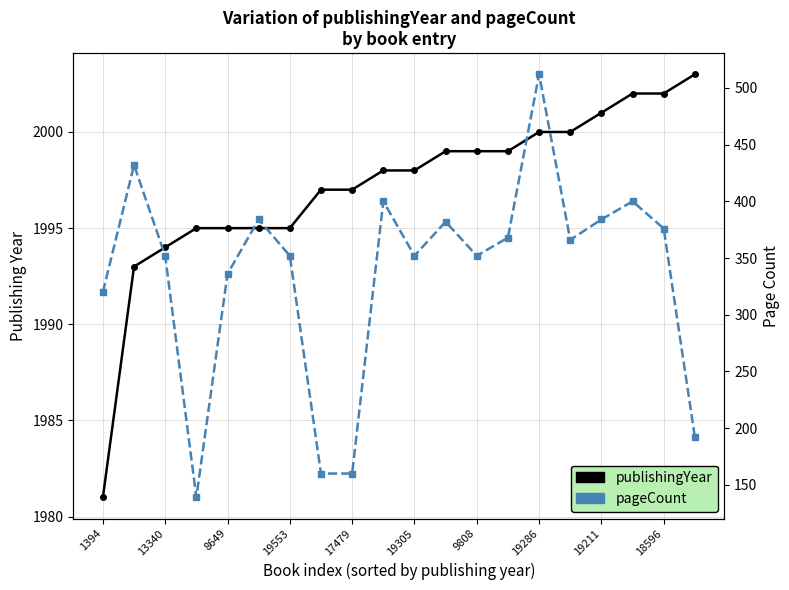

Which has a higher value, 14 or 13?

14